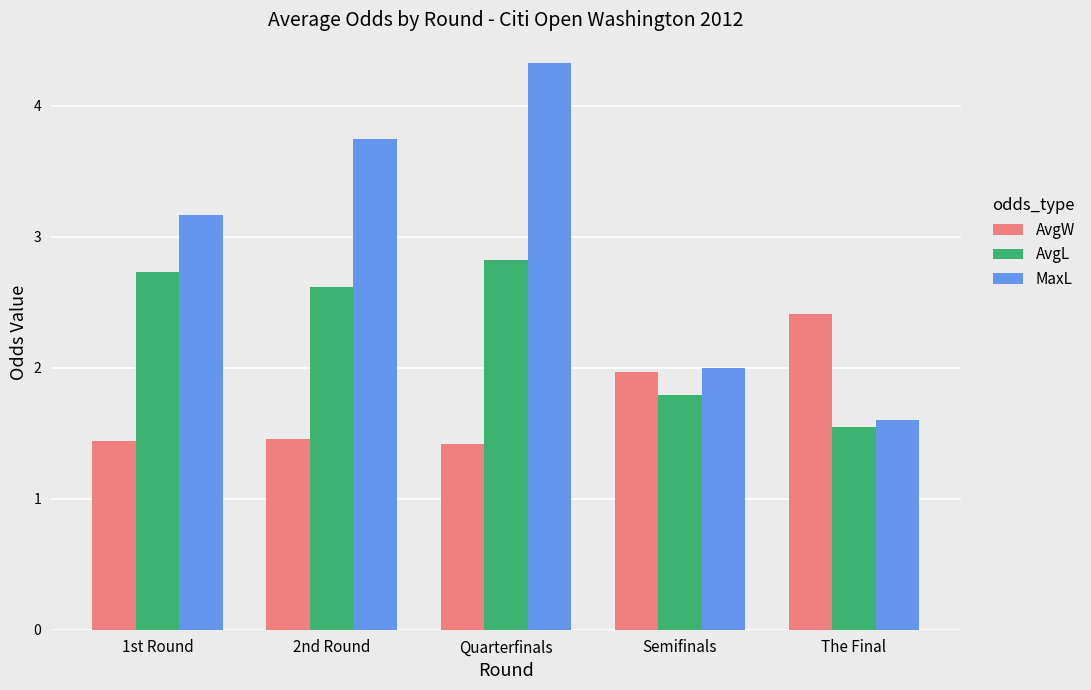

What is the value of the AvgW bar at the 4th from the left?

2.0